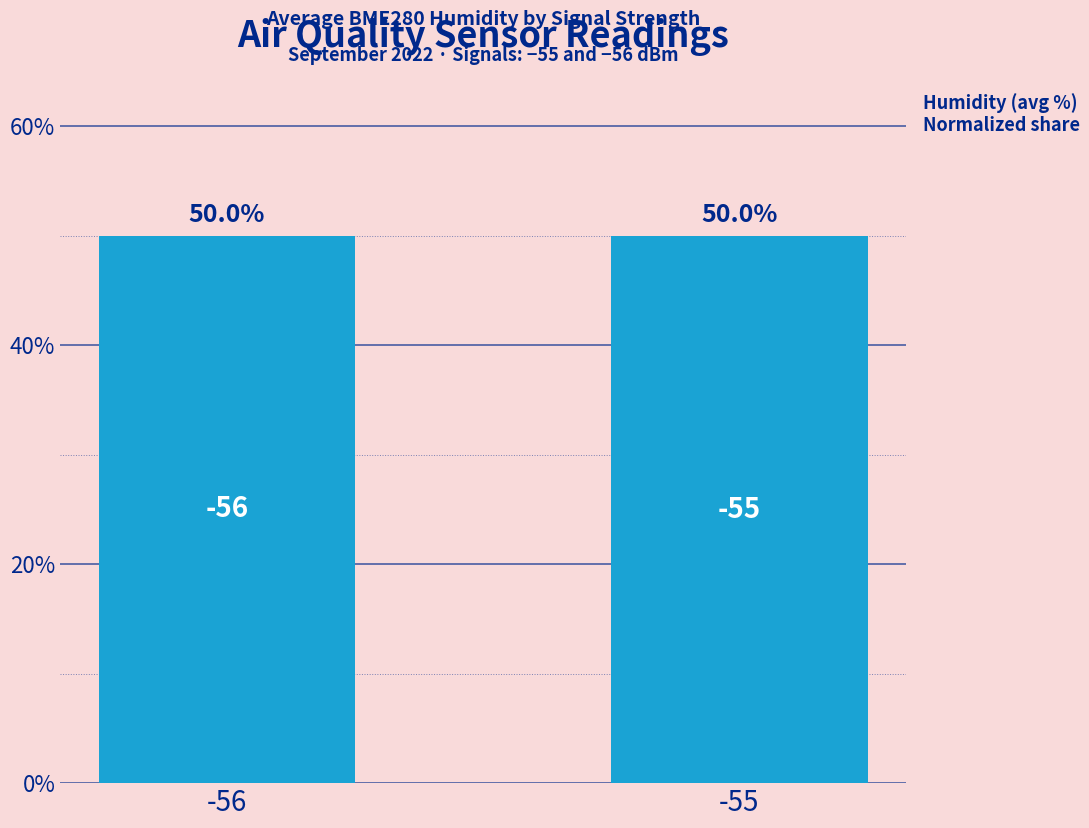

True or false: the data shows 18.9 at -56.

False